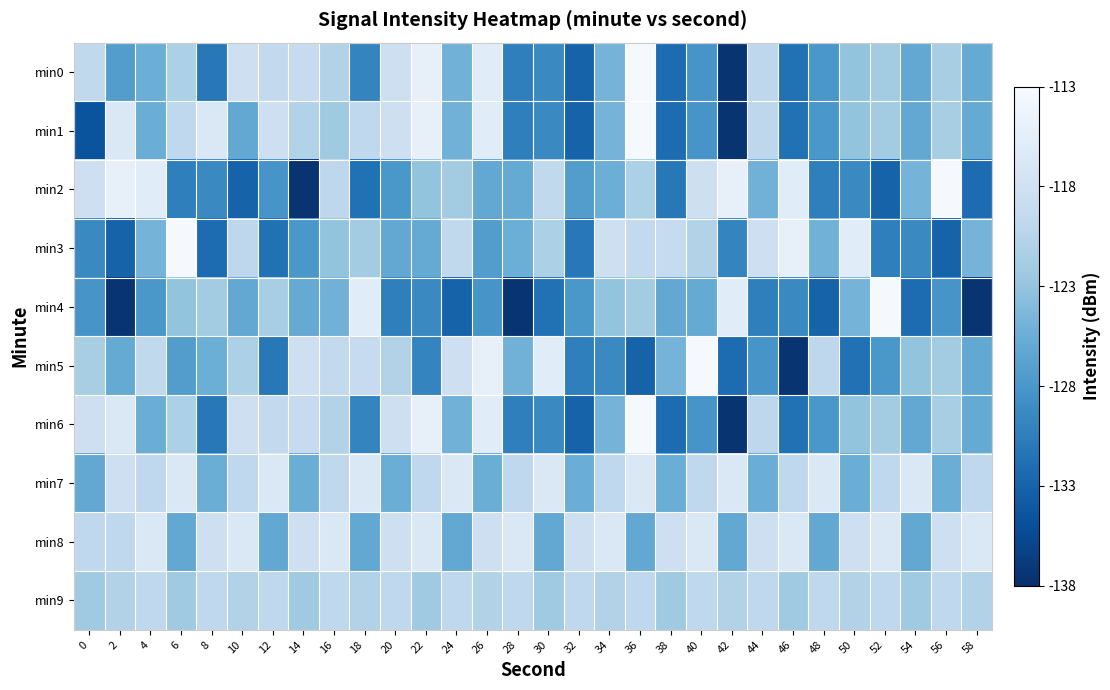

Which category has the lowest value across all series?

42